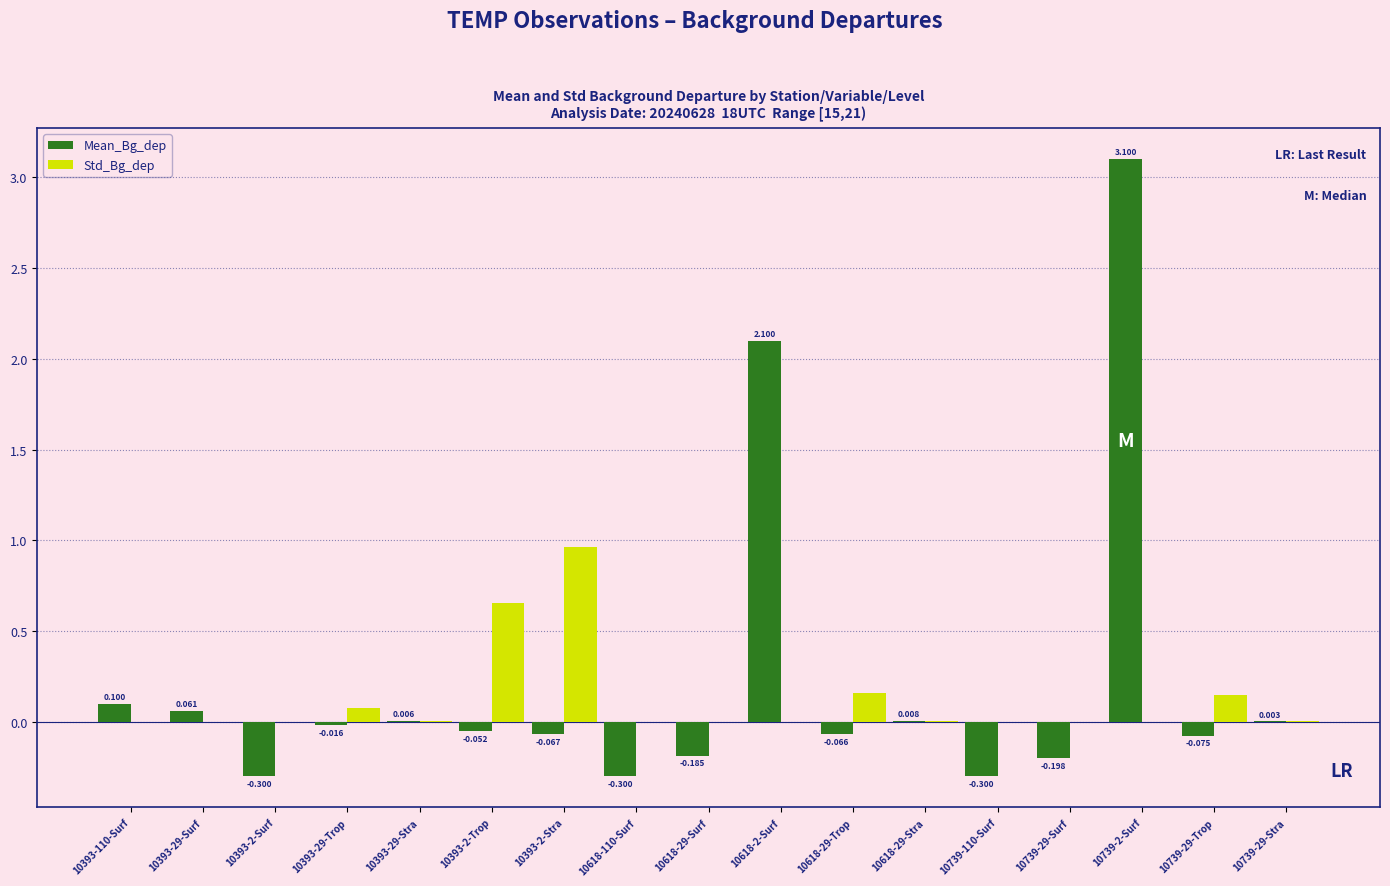

Which series has the largest total across all categories?

Mean_Bg_dep